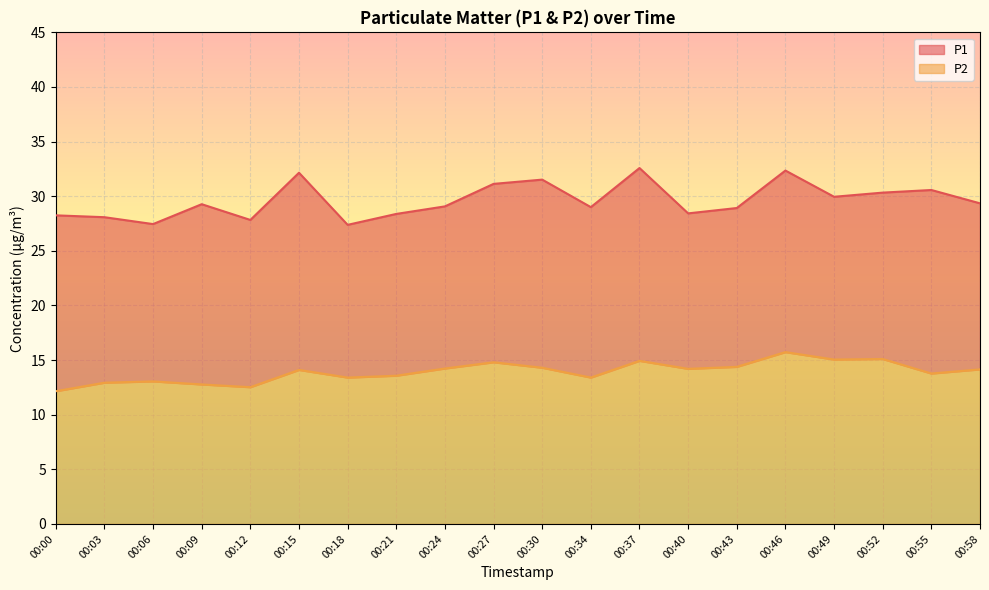

At which category is the sum across all series the highest?

00:46